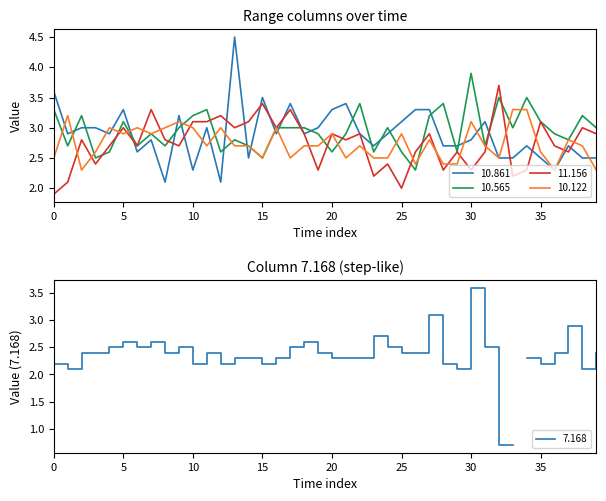

What is the value of the 10.565 point at the 2nd from the left?

2.7